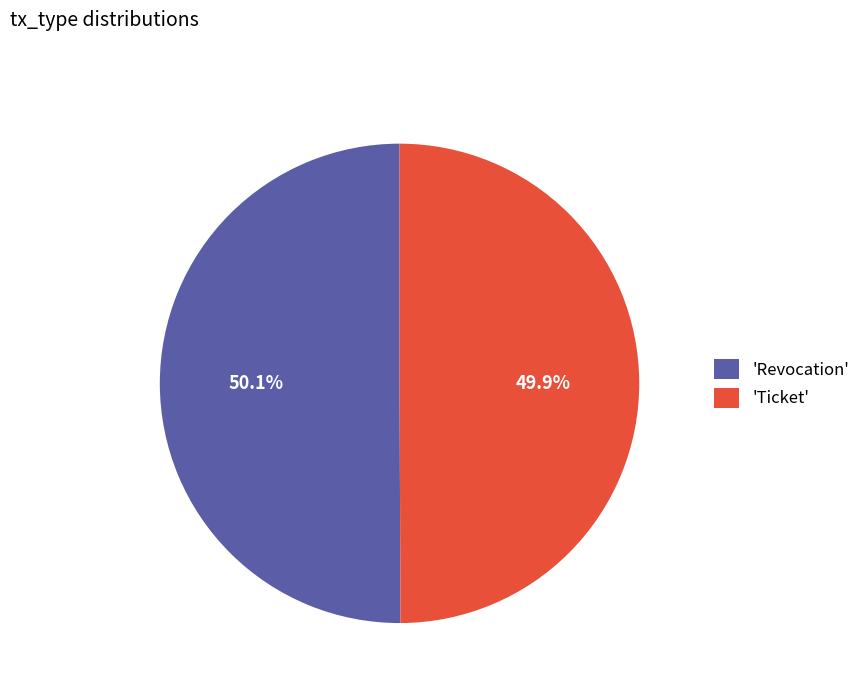

Is there a majority slice in this chart?

Yes